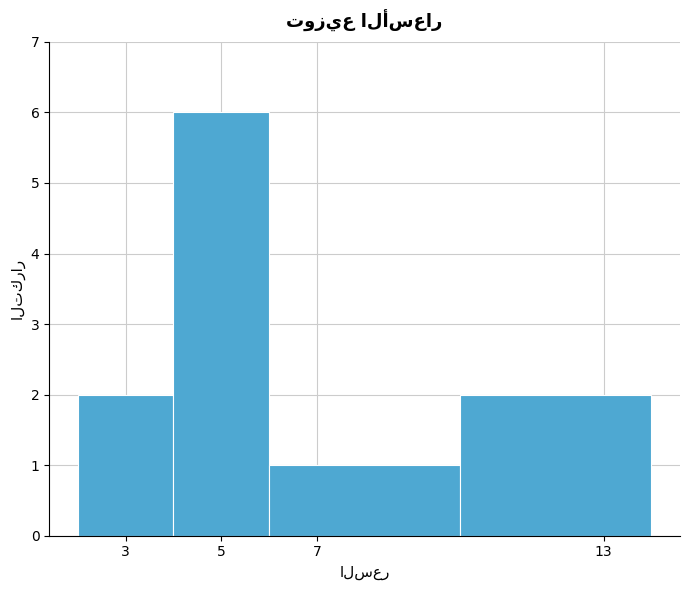

Reading left to right, transcribe this chart: for each bar, give the range it covers on the x-axis and its height. The values are not printed on the chart, so give them approximately, as read against the axis.

2 to 4: 2
4 to 6: 6
6 to 10: 1
10 to 14: 2